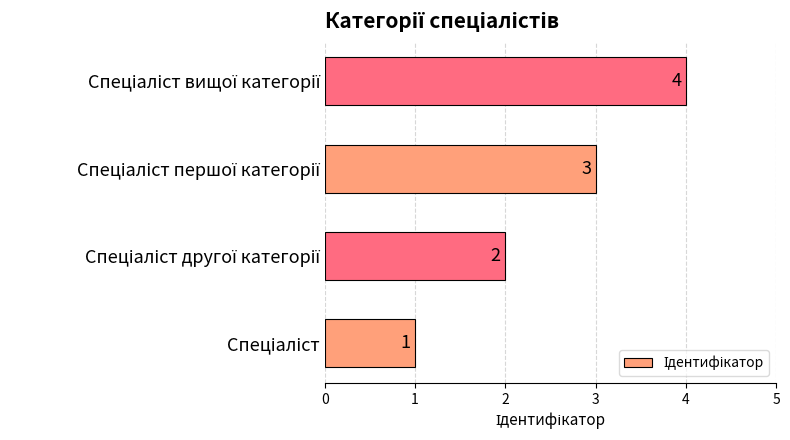

Count the values in the range 2 to 4.

3